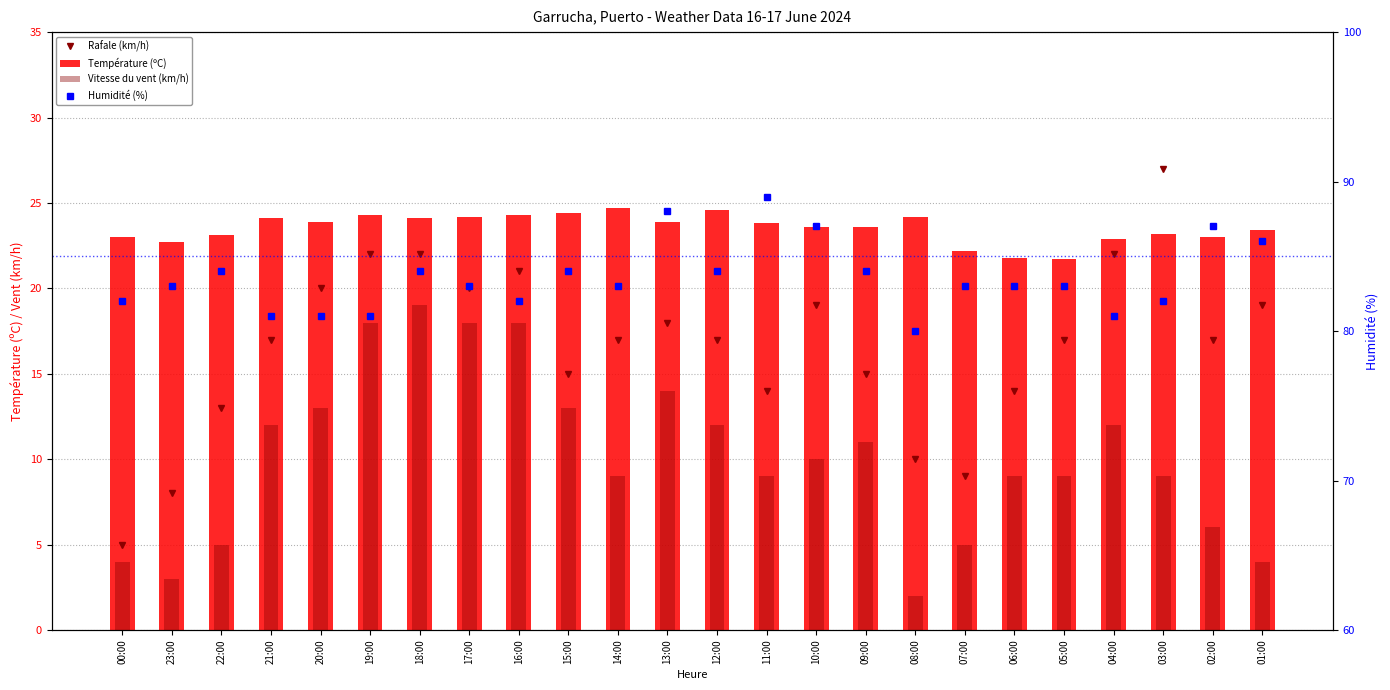

The Température (ºC) series shows 23.8 at 11:00. True or false?

True